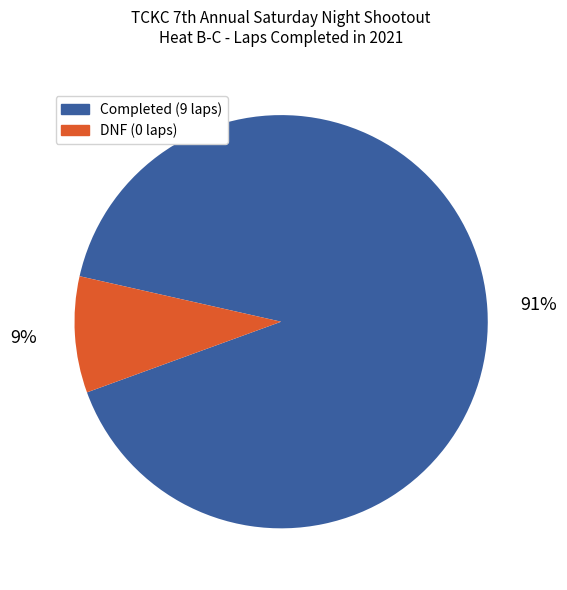

Is there any slice that represents more than half of the pie?

Yes